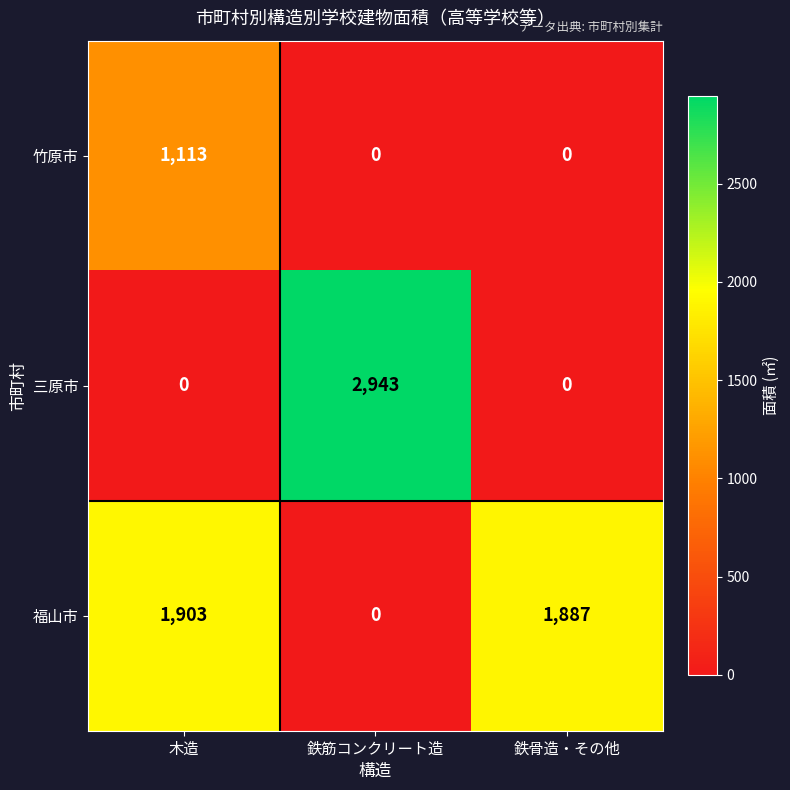

How many data points in 三原市 are above 0?

1